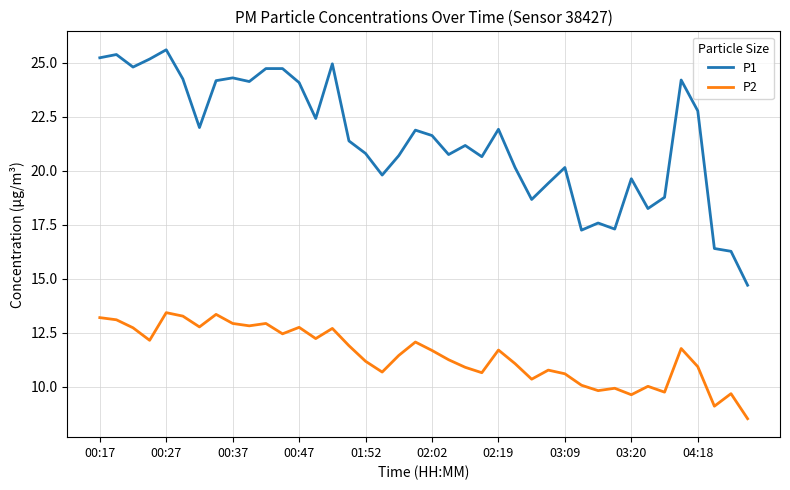

True or false: P2 and P1 cross at least once.

False